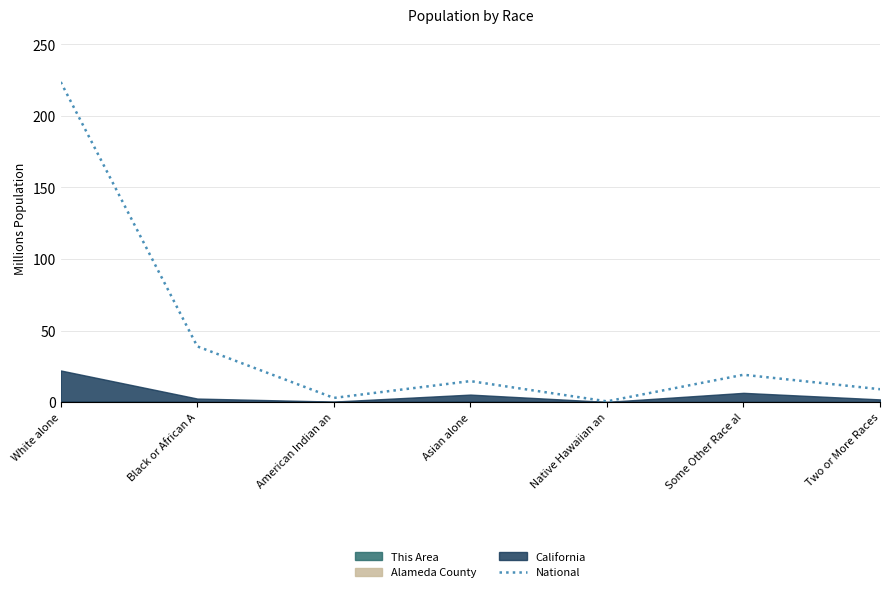

What is the sum of all values?

308.7